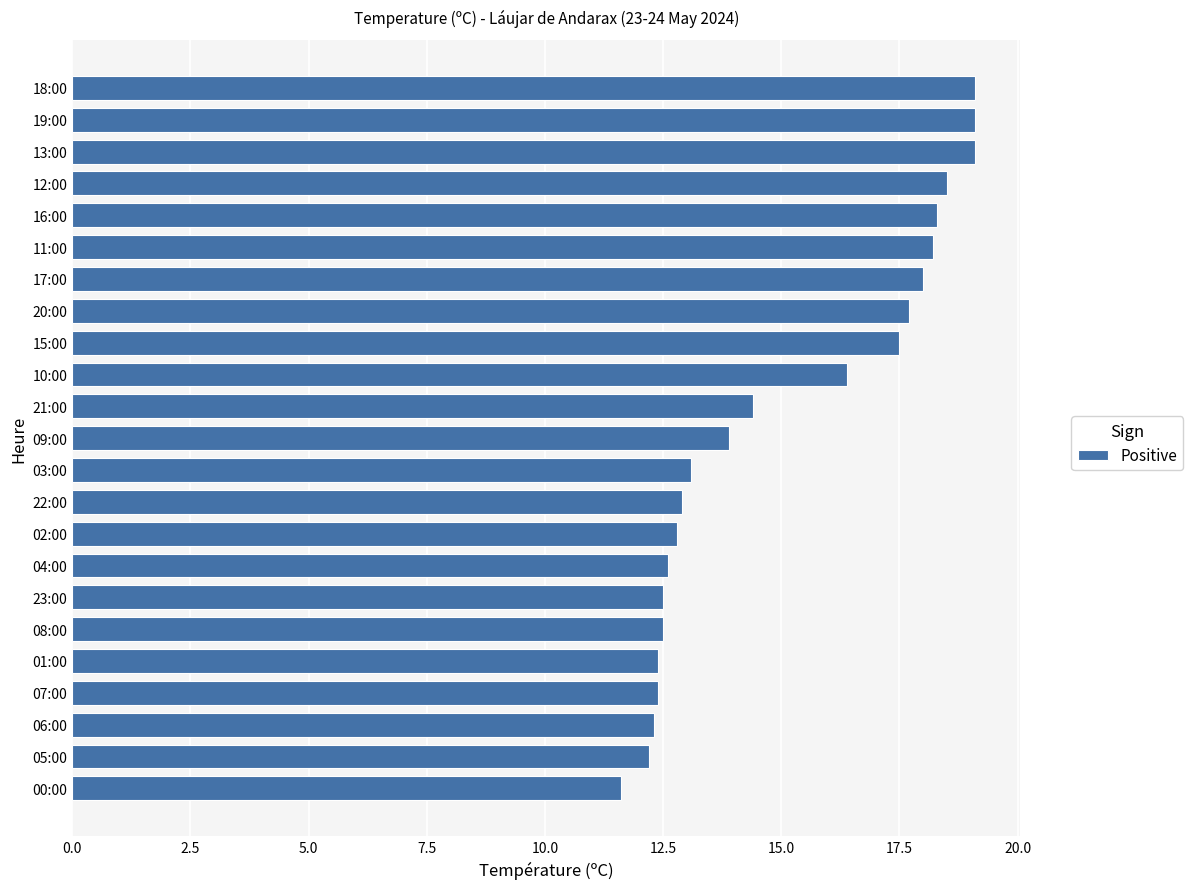

What is the change in value from 04:00 to 11:00?

+5.6